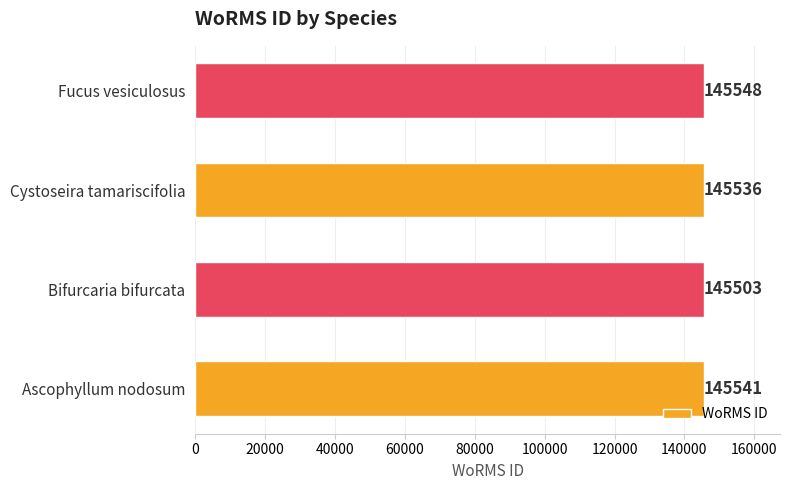

Reading bottom to top, what are all the values shown in this chart?

Ascophyllum nodosum=145541	Bifurcaria bifurcata=145503	Cystoseira tamariscifolia=145536	Fucus vesiculosus=145548